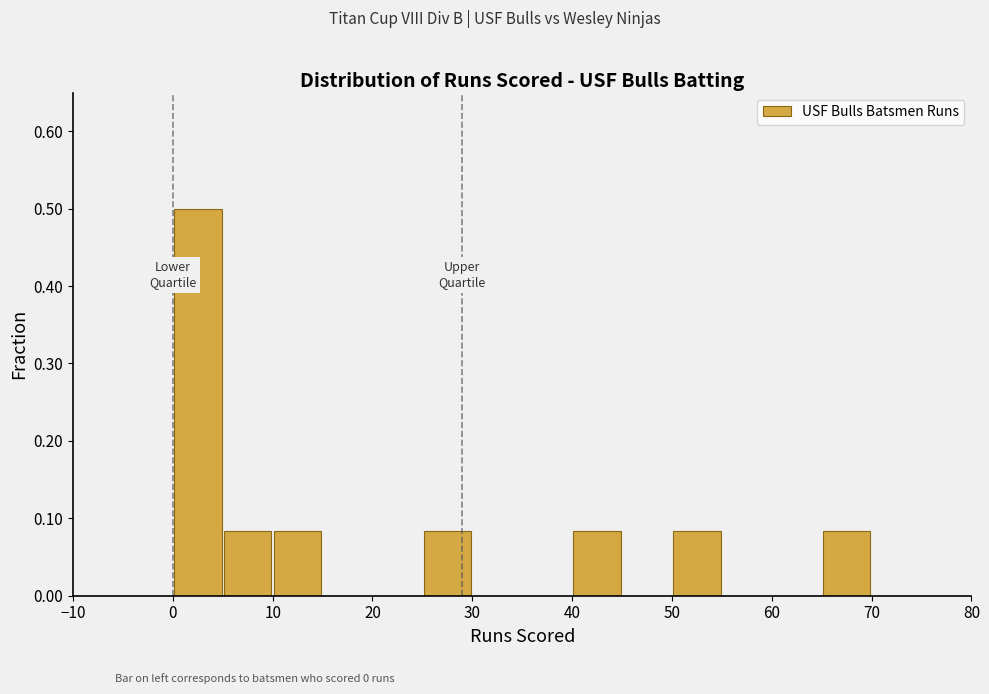

How tall is the bar that spans 5 to 10 on the x-axis? The values are not printed on the chart, so give them approximately, as read against the axis.

0.08